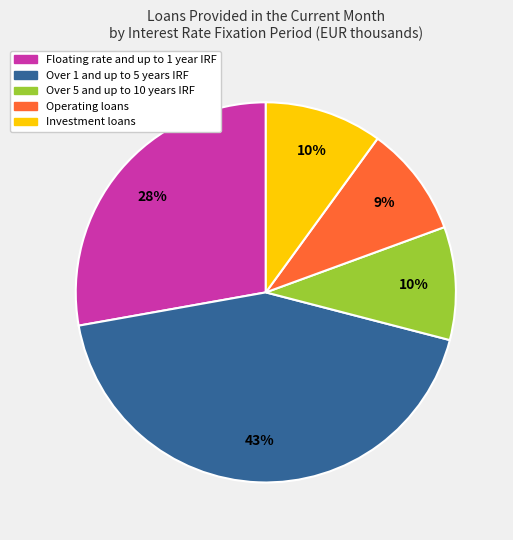

To the nearest percent, what portion does Over 1 and up to 5 years IRF represent?

43%